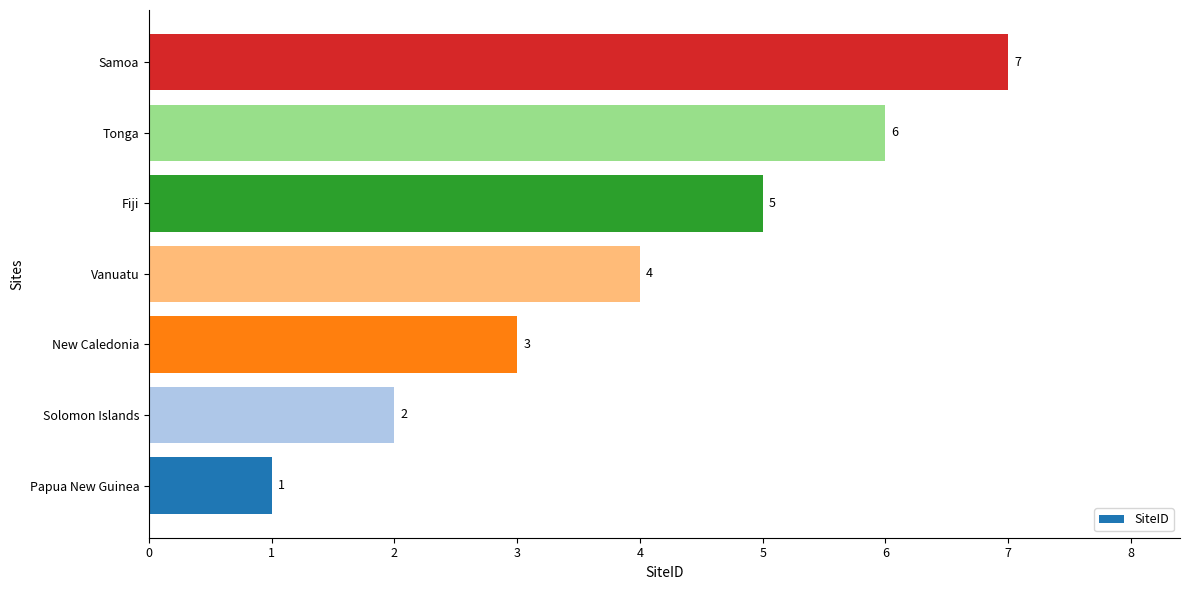

The chart shows a value of 5 at Fiji. True or false?

True